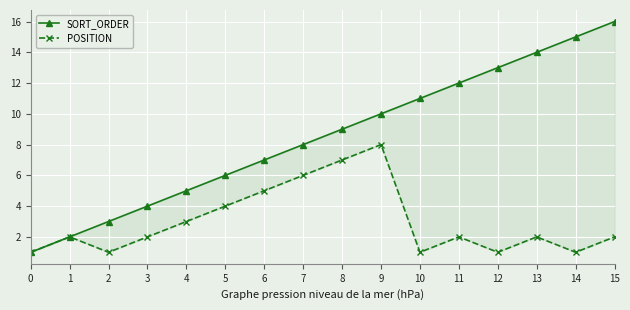

How many categories are shown in the chart?

16